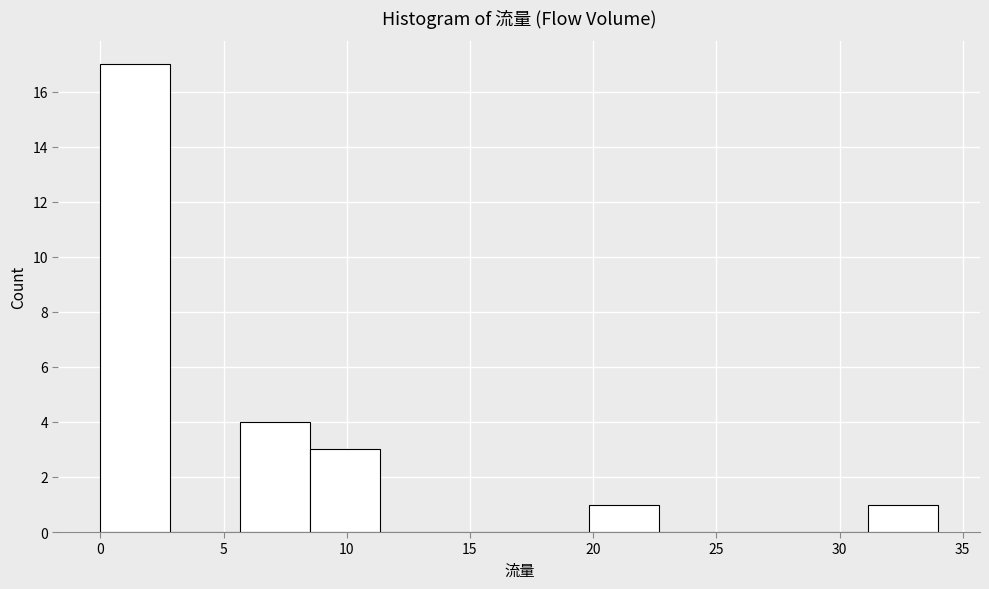

How tall is the bar that spans 0.0 to 3.0 on the x-axis? Neither the bar edges nor the heights are printed on the chart, so give them approximately, as read against the axes.

17